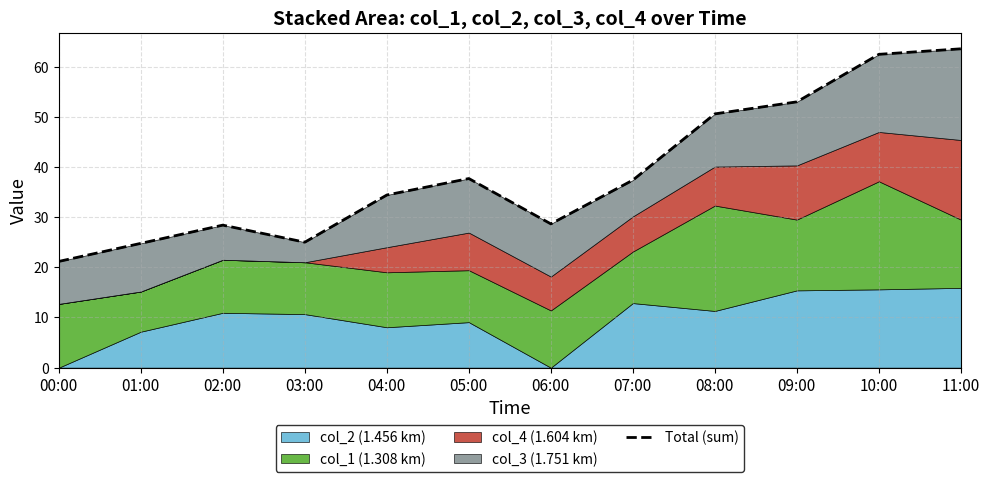

What is the difference between the values at 11:00 and 04:00?

29.1